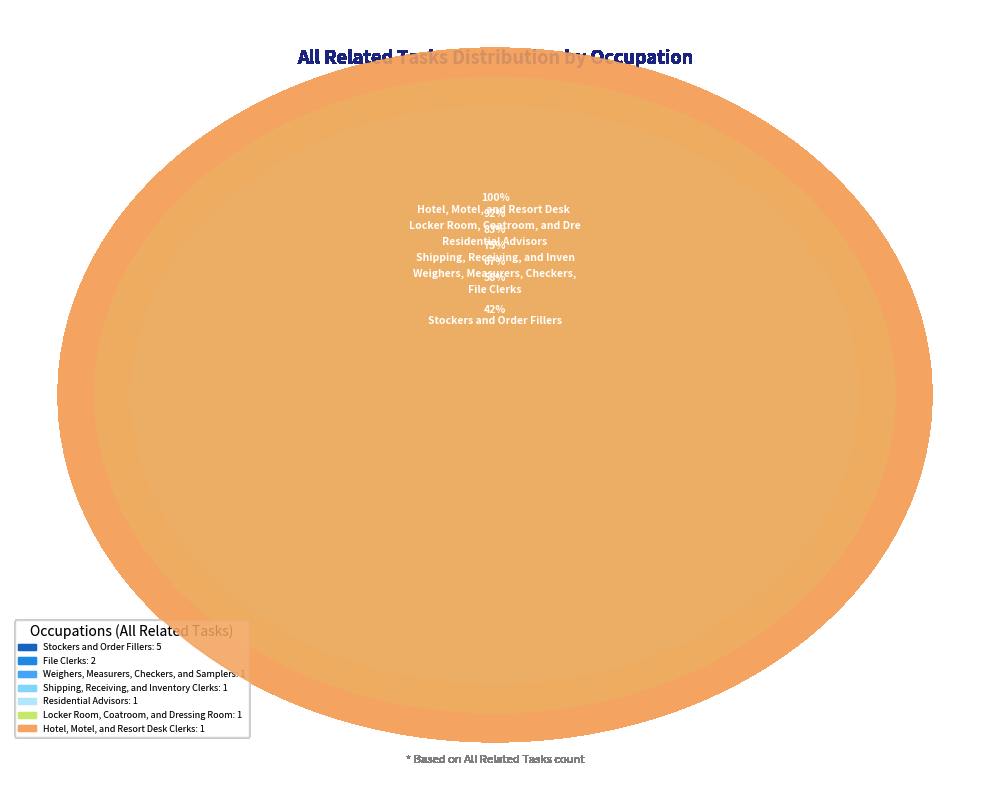

What portion of the pie excludes Residential Advisors?

91.7%